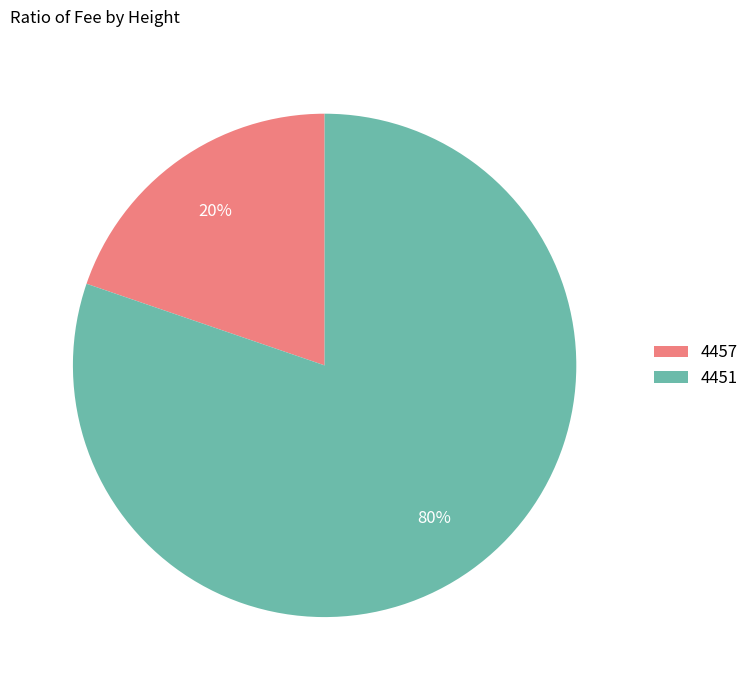

Rank the categories by value from highest to lowest.

4451, 4457